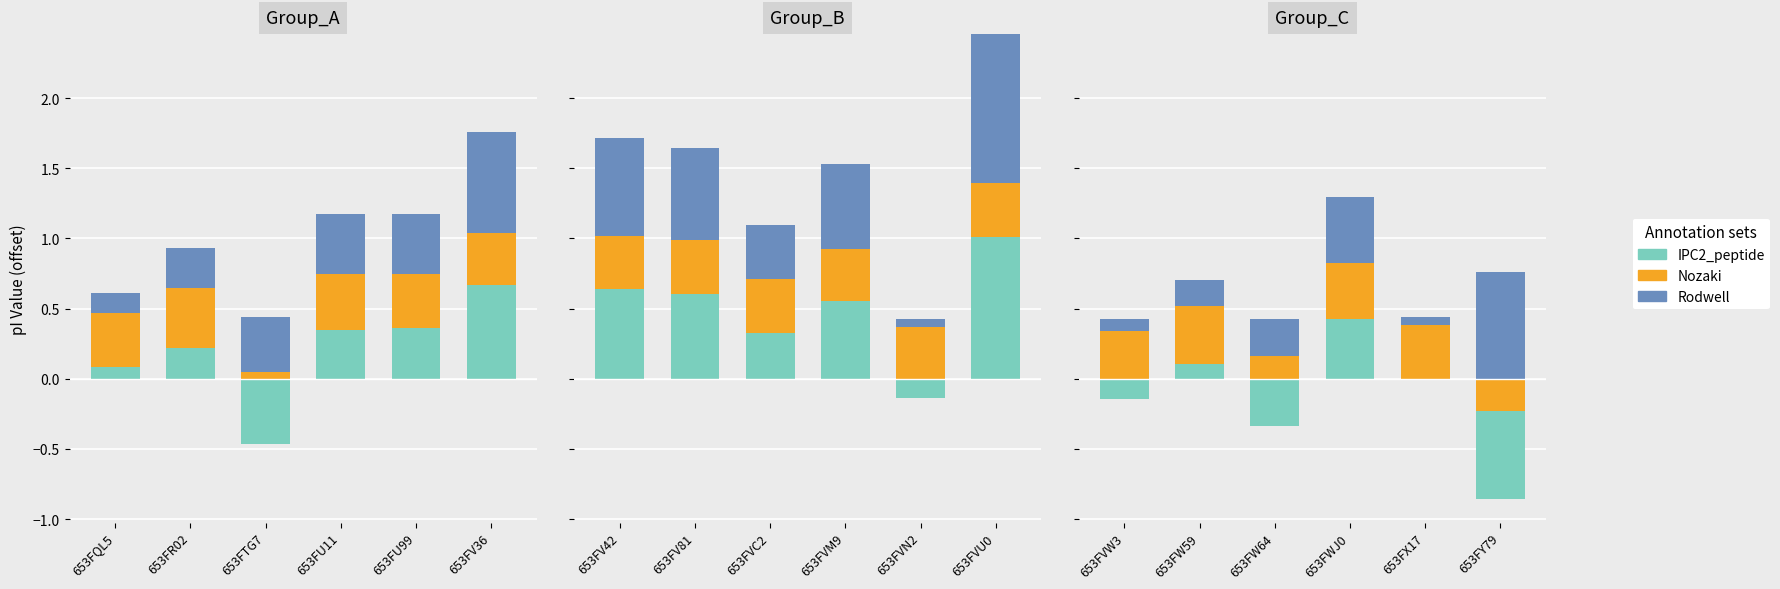

What are all the series names shown in the legend?

IPC2_peptide, Nozaki, Rodwell